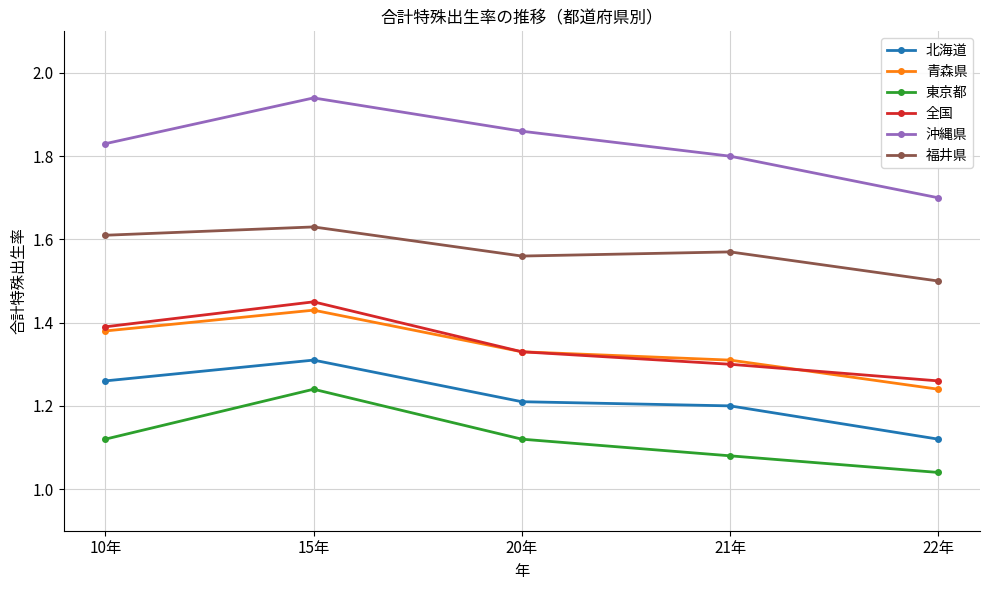

Rank the series by their maximum value, from highest to lowest.

沖縄県, 福井県, 全国, 青森県, 北海道, 東京都